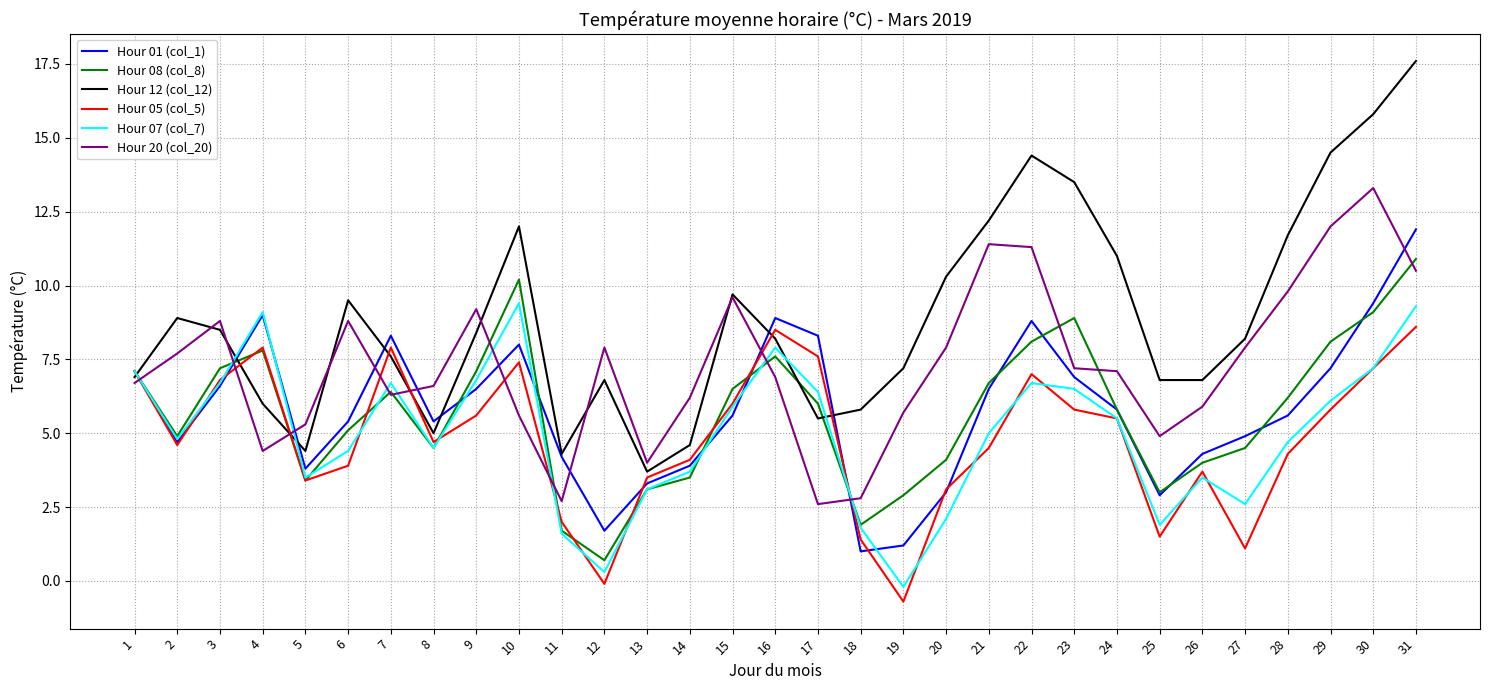

What is the total value across all series at 2?

35.6